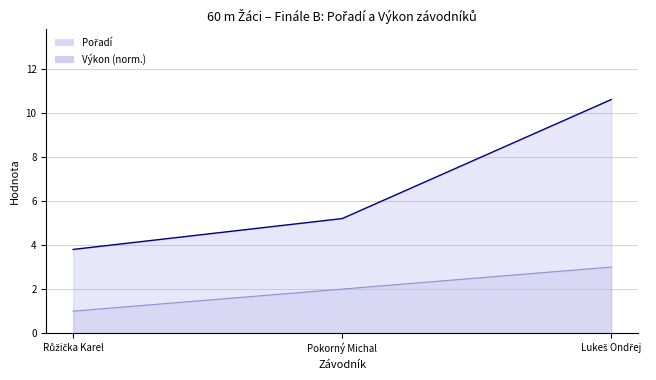

What is the sum of the values at Růžička Karel and Pokorný Michal?

3